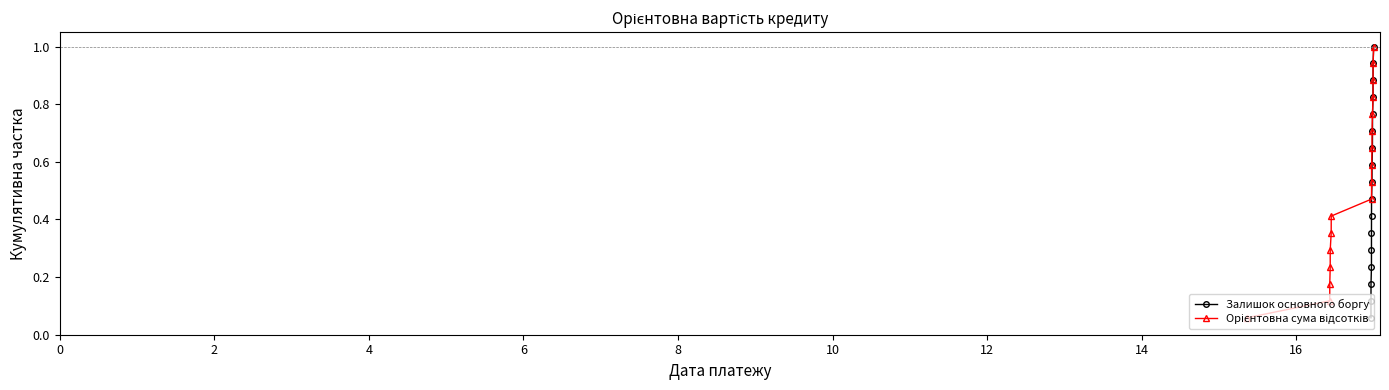

What is the value of the Залишок основного боргу point at the 17th from the left?

1.0